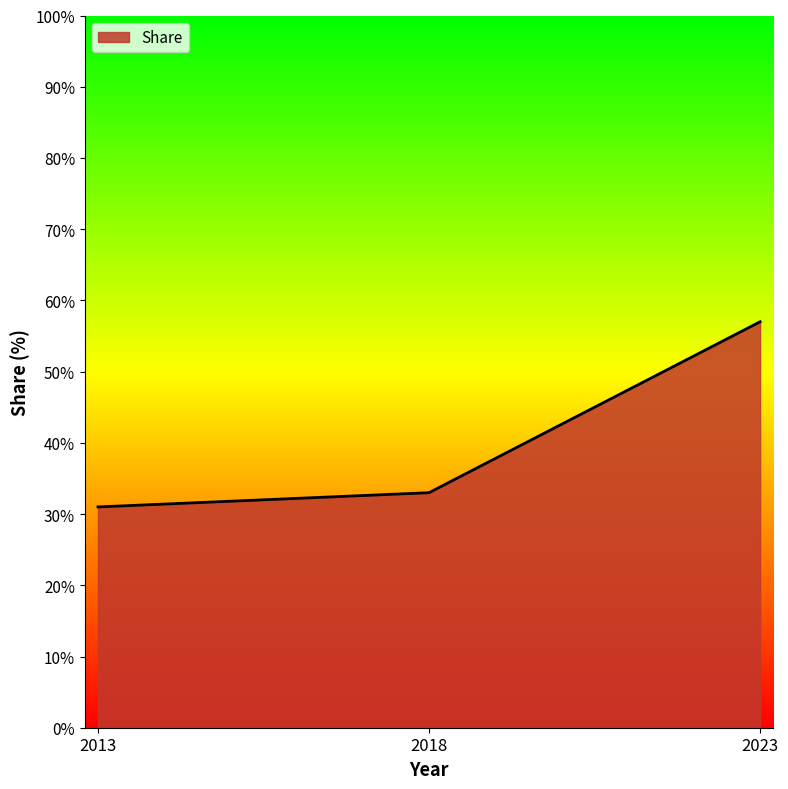

What is the difference between the maximum and second lowest values?

24